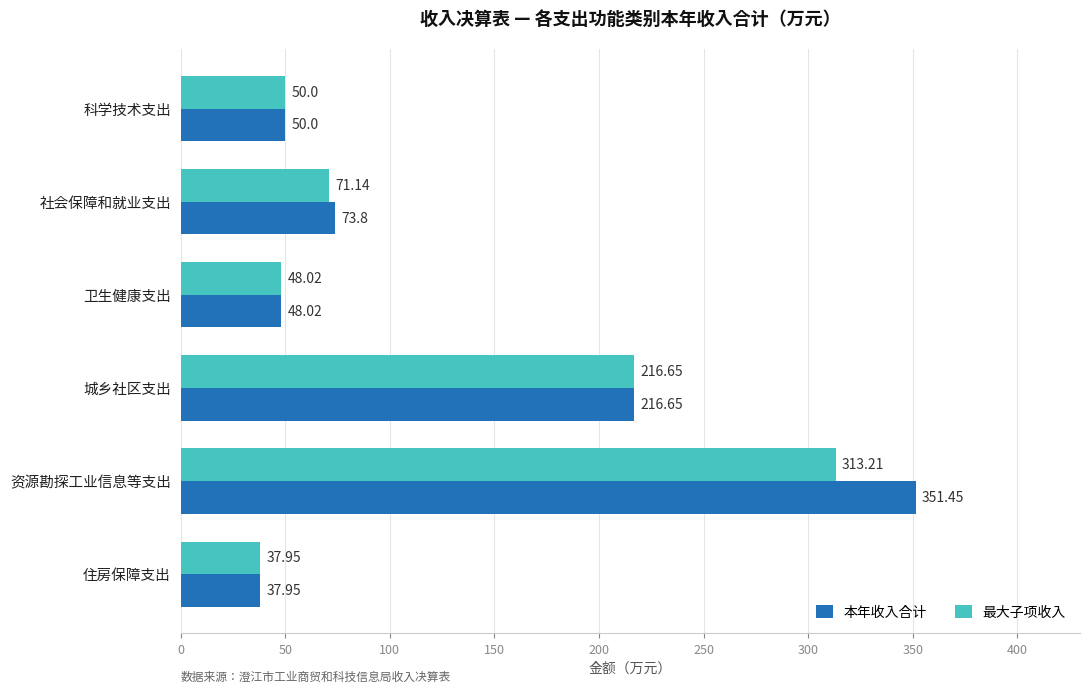

Rank the series at 资源勘探工业信息等支出 from highest to lowest value.

本年收入合计, 最大子项收入